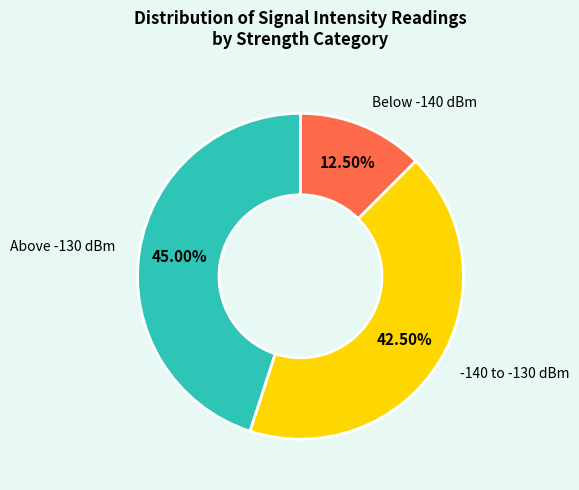

Does Above -130 dBm account for over 50% of the chart?

No